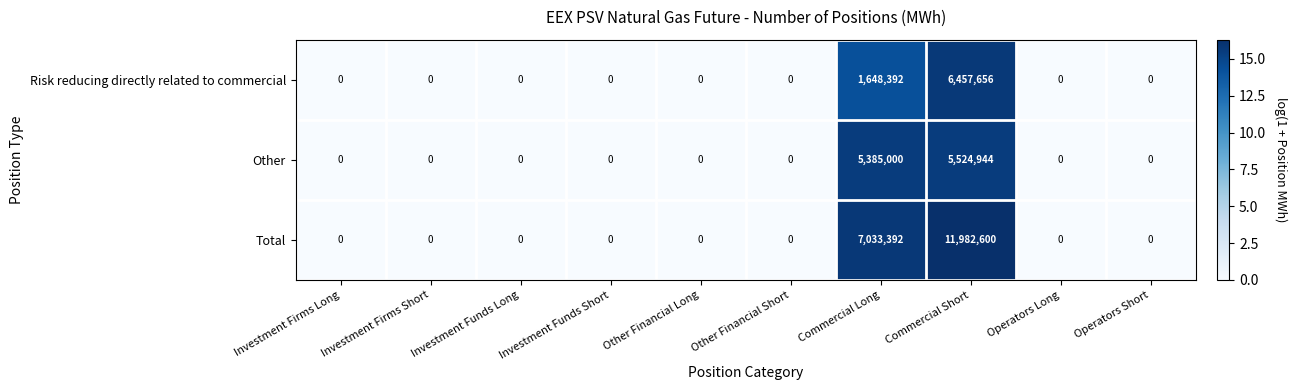

List the series in order of their overall mean, lowest first.

Risk reducing directly related to commercial, Other, Total